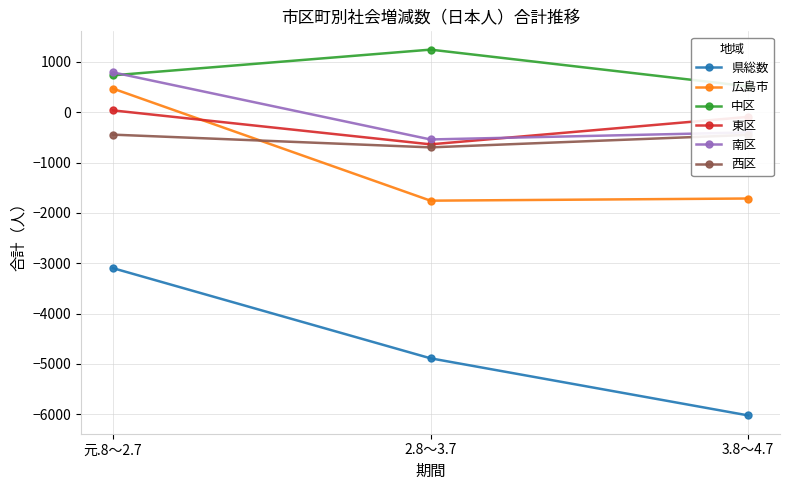

How many negative values does the 東区 series have?

2